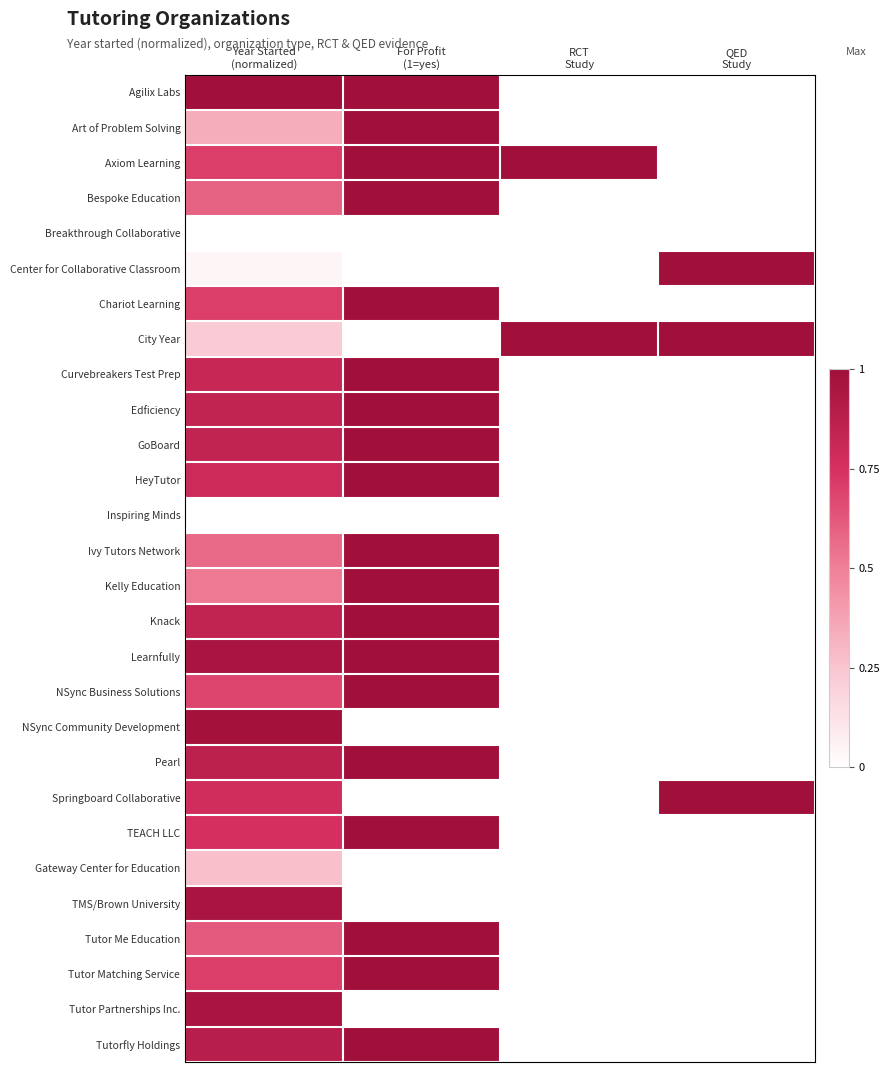

What is the spread (max minus min) of values at For Profit
(1=yes)?

1.0